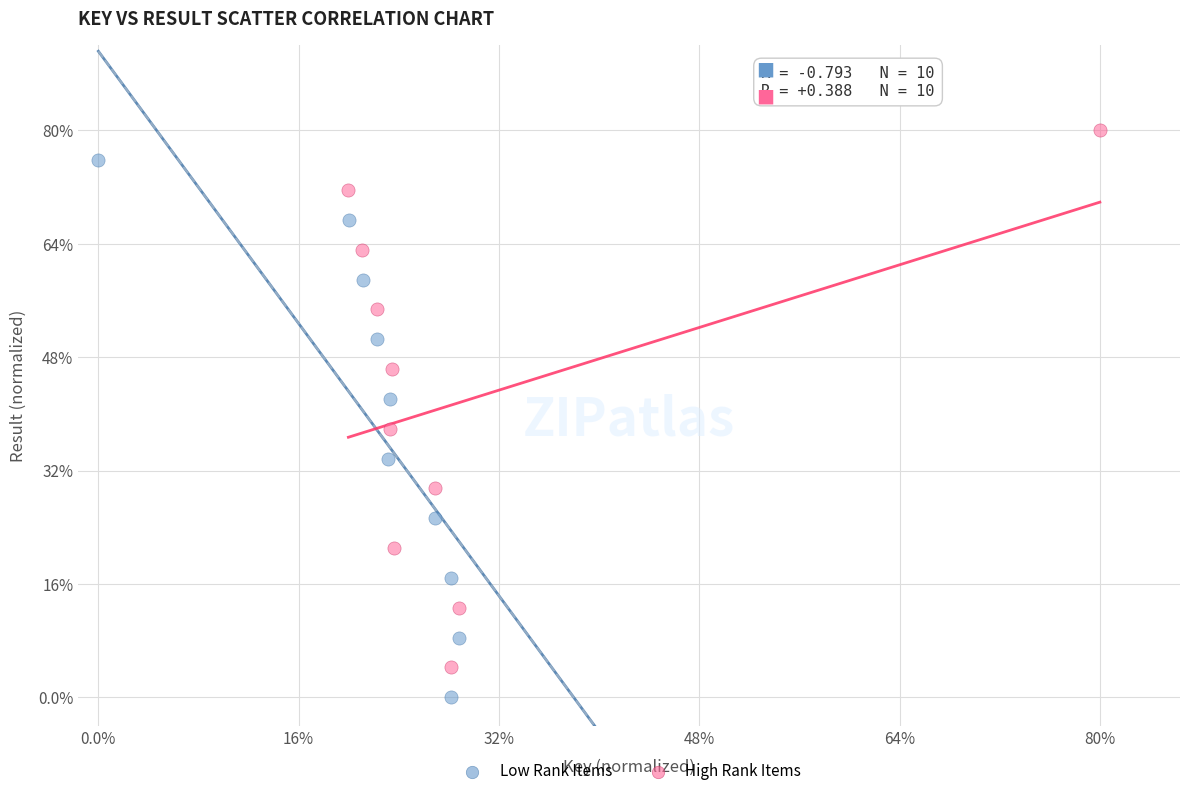

What are all the series names shown in the legend?

Low Rank Items, High Rank Items